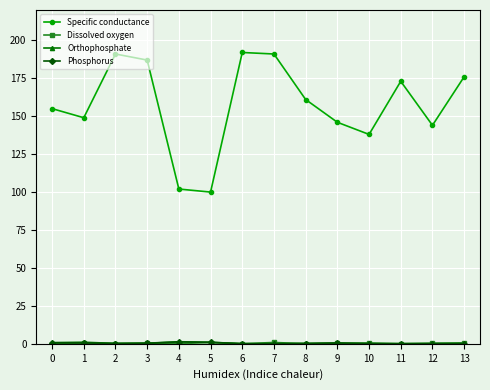

Is it true that Specific conductance equals 146.0 at 9?

True